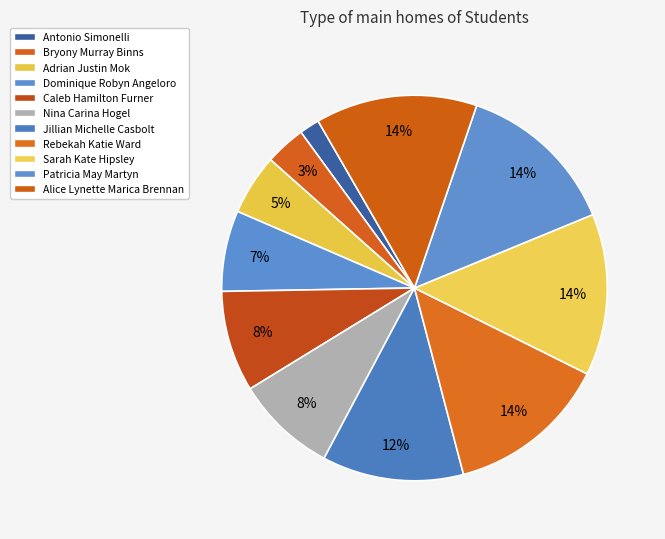

How many segments does this pie chart have?

11